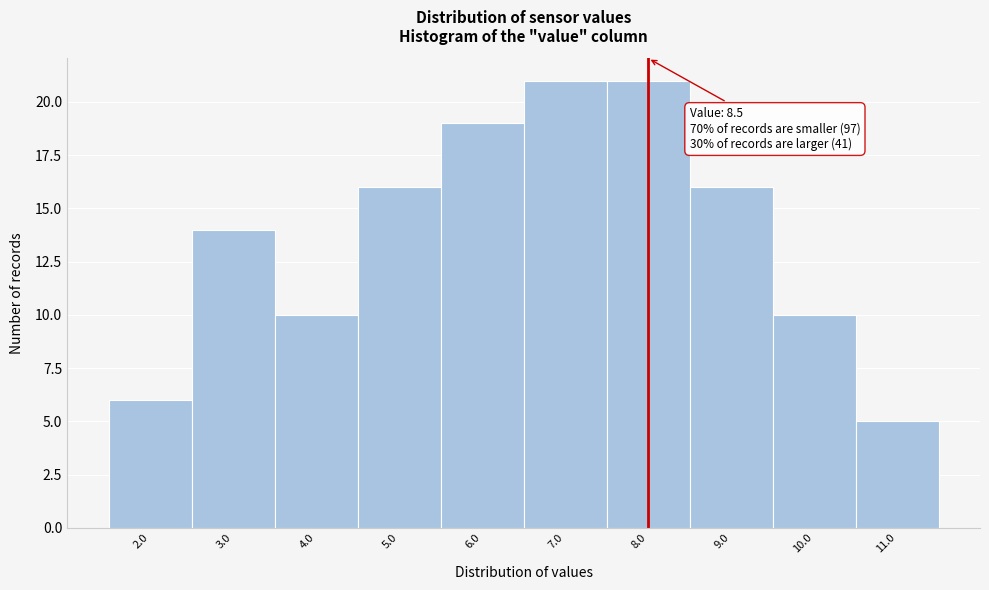

Reading left to right, transcribe all the data shown in this chart.

2.0=6	3.0=14	4.0=10	5.0=16	6.0=19	7.0=21	8.0=21	9.0=16	10.0=10	11.0=5